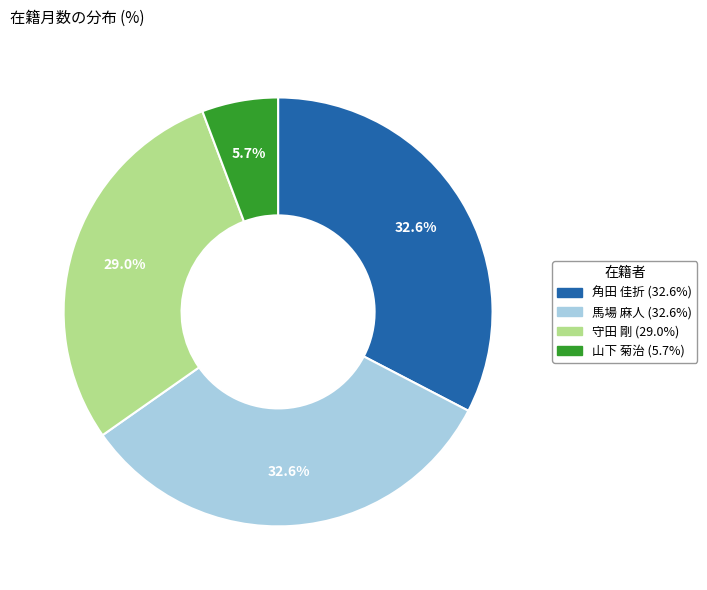

The 馬場 麻人 slice represents 33% of the pie. True or false?

True